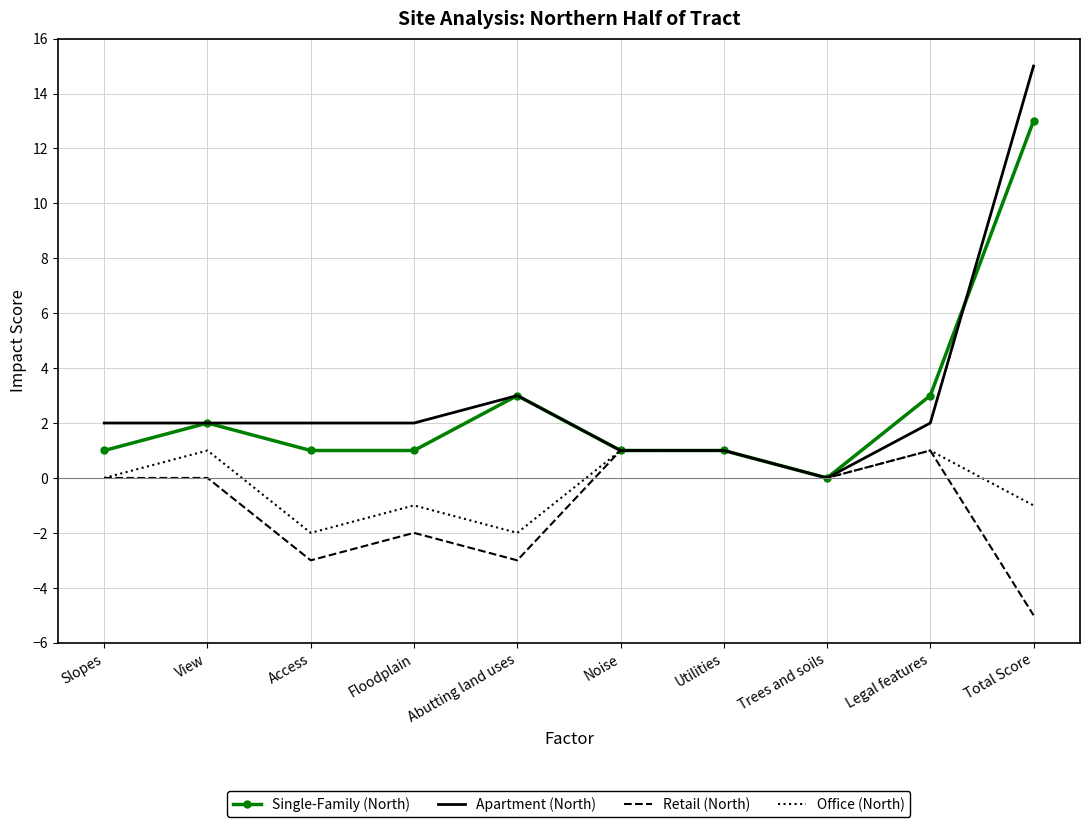

Between Slopes and Trees and soils, which series saw the biggest shift?

Apartment (North)